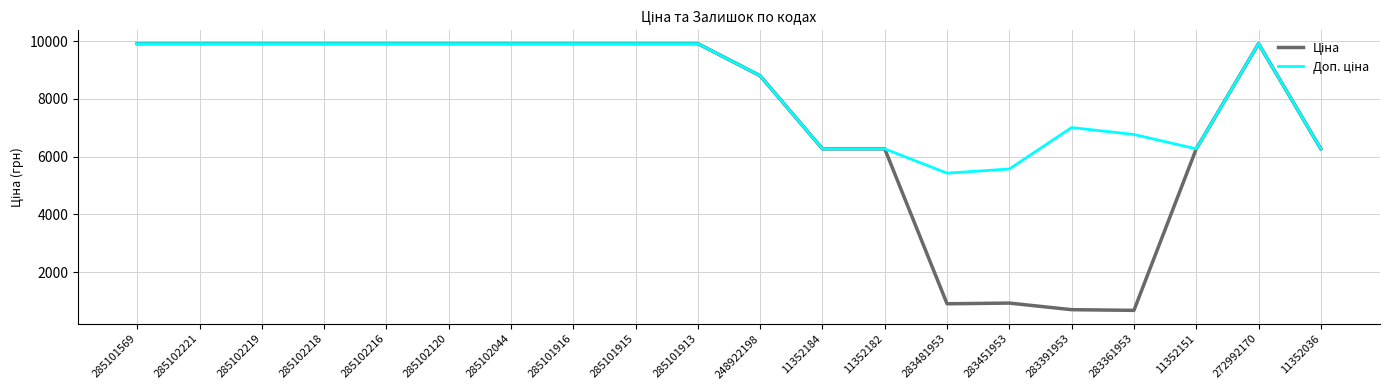

What is the total value across all series at 285101915?

19817.0